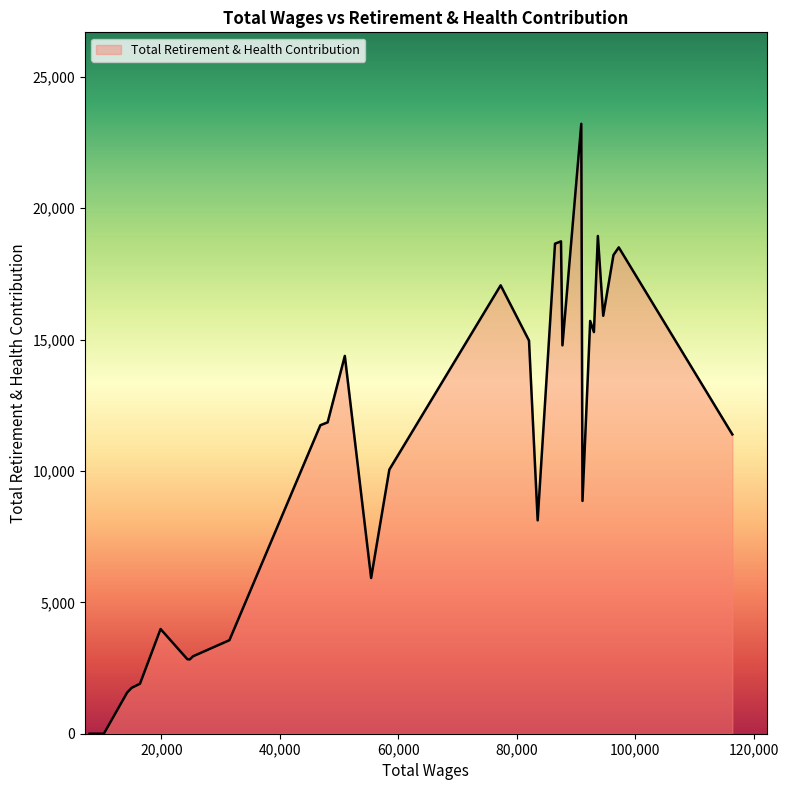

What is the greatest value displayed?

23215